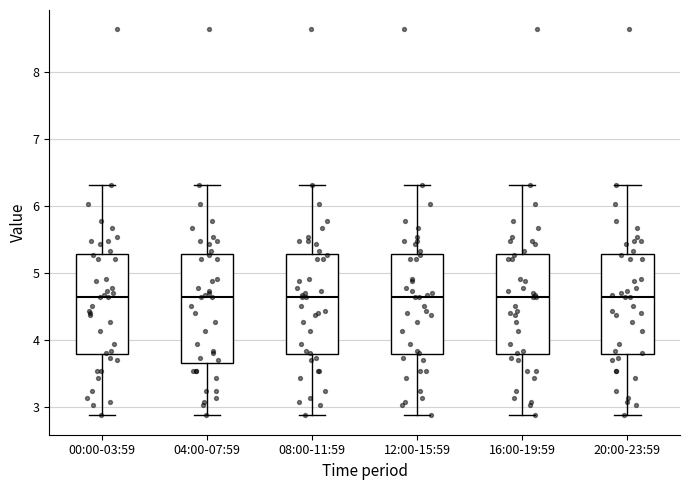

Reading left to right, transcribe this box plot: for each box, give where its median line is, the range the box spans, and where its two whiskers end, as read against the y-axis. The values are not printed on the chart, so give them approximately, as read against the axis.

00:00-03:59: median 4.6, box 3.8 to 5.3, whiskers 2.9 to 6.3
04:00-07:59: median 4.6, box 3.7 to 5.3, whiskers 2.9 to 6.3
08:00-11:59: median 4.6, box 3.8 to 5.3, whiskers 2.9 to 6.3
12:00-15:59: median 4.6, box 3.8 to 5.3, whiskers 2.9 to 6.3
16:00-19:59: median 4.6, box 3.8 to 5.3, whiskers 2.9 to 6.3
20:00-23:59: median 4.6, box 3.8 to 5.3, whiskers 2.9 to 6.3